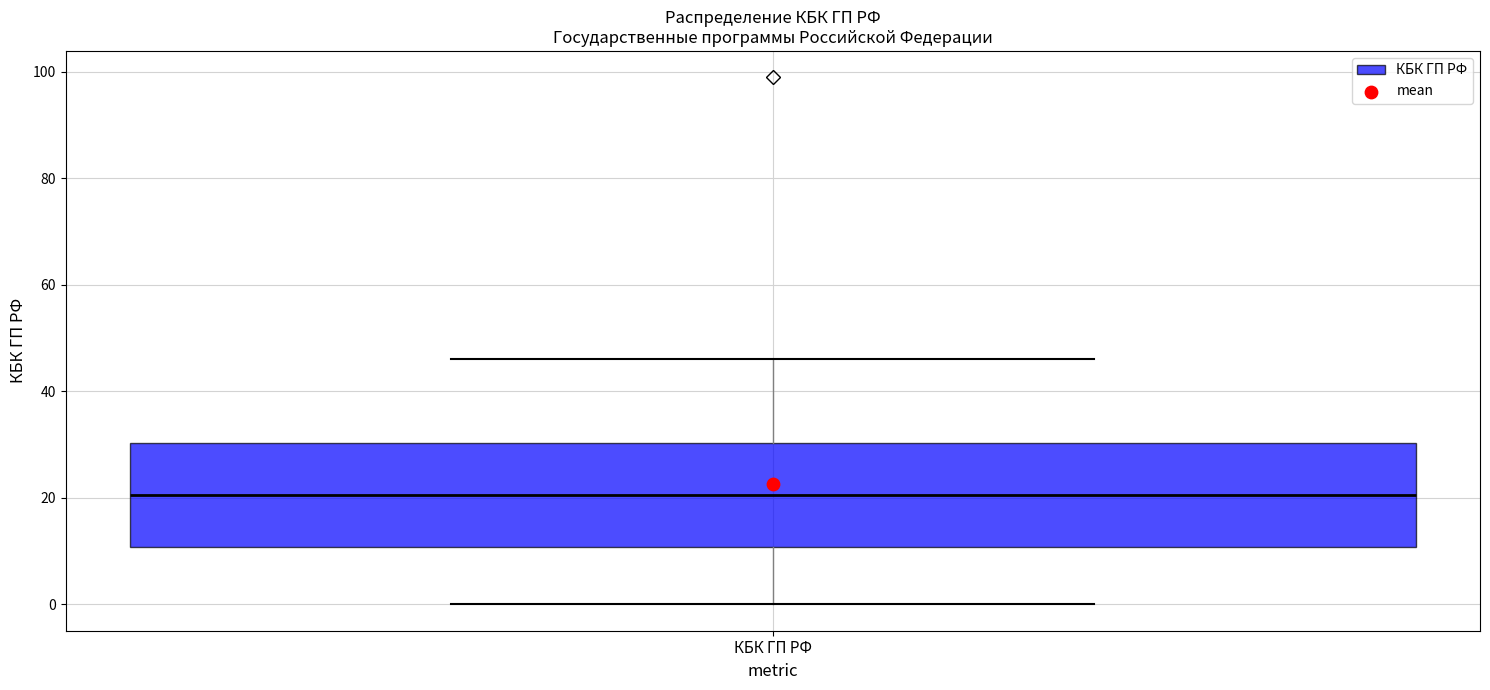

Where does the median line of the box for КБК ГП РФ sit on the y-axis? The values are not printed on the chart, so give them approximately, as read against the axis.

20